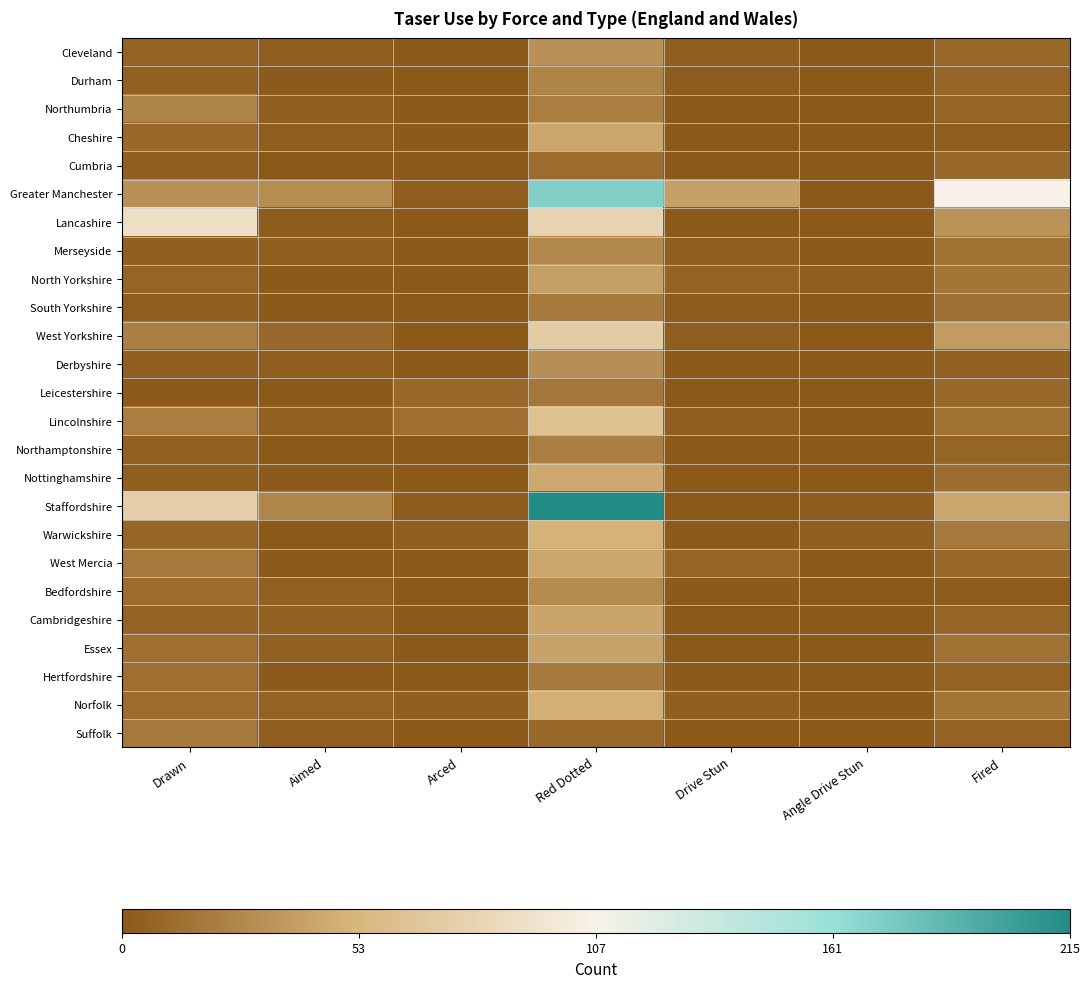

Reading right to left, what are all the values shown in this chart?

Cleveland: Fired=-0.9	Angle Drive Stun=-1.0	Drive Stun=-1.0	Red Dotted=-0.7	Arced=-1.0	Aimed=-1.0	Drawn=-0.9
Durham: Fired=-0.9	Angle Drive Stun=-1.0	Drive Stun=-1.0	Red Dotted=-0.8	Arced=-1.0	Aimed=-1.0	Drawn=-1.0
Northumbria: Fired=-0.9	Angle Drive Stun=-1.0	Drive Stun=-1.0	Red Dotted=-0.8	Arced=-1.0	Aimed=-1.0	Drawn=-0.8
Cheshire: Fired=-1.0	Angle Drive Stun=-1.0	Drive Stun=-1.0	Red Dotted=-0.6	Arced=-1.0	Aimed=-1.0	Drawn=-0.9
Cumbria: Fired=-0.9	Angle Drive Stun=-1.0	Drive Stun=-1.0	Red Dotted=-0.9	Arced=-1.0	Aimed=-1.0	Drawn=-1.0
Greater Manchester: Fired=-0.0	Angle Drive Stun=-1.0	Drive Stun=-0.6	Red Dotted=0.6	Arced=-1.0	Aimed=-0.7	Drawn=-0.7
Lancashire: Fired=-0.7	Angle Drive Stun=-1.0	Drive Stun=-1.0	Red Dotted=-0.3	Arced=-1.0	Aimed=-1.0	Drawn=-0.2
Merseyside: Fired=-0.9	Angle Drive Stun=-1.0	Drive Stun=-1.0	Red Dotted=-0.7	Arced=-1.0	Aimed=-1.0	Drawn=-1.0
North Yorkshire: Fired=-0.9	Angle Drive Stun=-1.0	Drive Stun=-0.9	Red Dotted=-0.6	Arced=-1.0	Aimed=-1.0	Drawn=-0.9
South Yorkshire: Fired=-0.9	Angle Drive Stun=-1.0	Drive Stun=-1.0	Red Dotted=-0.8	Arced=-1.0	Aimed=-1.0	Drawn=-1.0
West Yorkshire: Fired=-0.6	Angle Drive Stun=-1.0	Drive Stun=-1.0	Red Dotted=-0.3	Arced=-1.0	Aimed=-0.9	Drawn=-0.8
Derbyshire: Fired=-1.0	Angle Drive Stun=-1.0	Drive Stun=-1.0	Red Dotted=-0.7	Arced=-1.0	Aimed=-1.0	Drawn=-1.0
Leicestershire: Fired=-0.9	Angle Drive Stun=-1.0	Drive Stun=-1.0	Red Dotted=-0.8	Arced=-0.9	Aimed=-1.0	Drawn=-1.0
Lincolnshire: Fired=-0.9	Angle Drive Stun=-1.0	Drive Stun=-1.0	Red Dotted=-0.4	Arced=-0.9	Aimed=-1.0	Drawn=-0.8
Northamptonshire: Fired=-0.9	Angle Drive Stun=-1.0	Drive Stun=-1.0	Red Dotted=-0.8	Arced=-1.0	Aimed=-1.0	Drawn=-1.0
Nottinghamshire: Fired=-0.9	Angle Drive Stun=-1.0	Drive Stun=-1.0	Red Dotted=-0.6	Arced=-1.0	Aimed=-1.0	Drawn=-1.0
Staffordshire: Fired=-0.6	Angle Drive Stun=-1.0	Drive Stun=-1.0	Red Dotted=1.0	Arced=-1.0	Aimed=-0.8	Drawn=-0.3
Warwickshire: Fired=-0.8	Angle Drive Stun=-1.0	Drive Stun=-1.0	Red Dotted=-0.5	Arced=-1.0	Aimed=-1.0	Drawn=-0.9
West Mercia: Fired=-0.9	Angle Drive Stun=-1.0	Drive Stun=-0.9	Red Dotted=-0.6	Arced=-1.0	Aimed=-1.0	Drawn=-0.8
Bedfordshire: Fired=-1.0	Angle Drive Stun=-1.0	Drive Stun=-1.0	Red Dotted=-0.7	Arced=-1.0	Aimed=-1.0	Drawn=-0.9
Cambridgeshire: Fired=-0.9	Angle Drive Stun=-1.0	Drive Stun=-1.0	Red Dotted=-0.6	Arced=-1.0	Aimed=-1.0	Drawn=-0.9
Essex: Fired=-0.9	Angle Drive Stun=-1.0	Drive Stun=-1.0	Red Dotted=-0.6	Arced=-1.0	Aimed=-1.0	Drawn=-0.9
Hertfordshire: Fired=-0.9	Angle Drive Stun=-1.0	Drive Stun=-1.0	Red Dotted=-0.8	Arced=-1.0	Aimed=-1.0	Drawn=-0.9
Norfolk: Fired=-0.9	Angle Drive Stun=-1.0	Drive Stun=-1.0	Red Dotted=-0.5	Arced=-1.0	Aimed=-0.9	Drawn=-0.9
Suffolk: Fired=-0.9	Angle Drive Stun=-1.0	Drive Stun=-1.0	Red Dotted=-0.9	Arced=-1.0	Aimed=-1.0	Drawn=-0.8